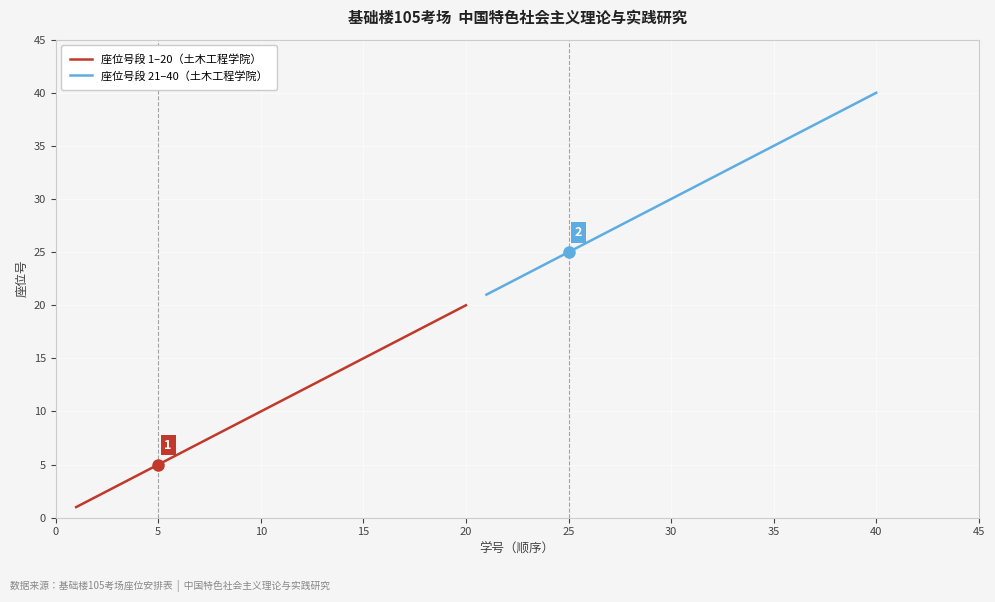

True or false: 座位号段 1–20（土木工程学院） has a value of 6 at 10.

False